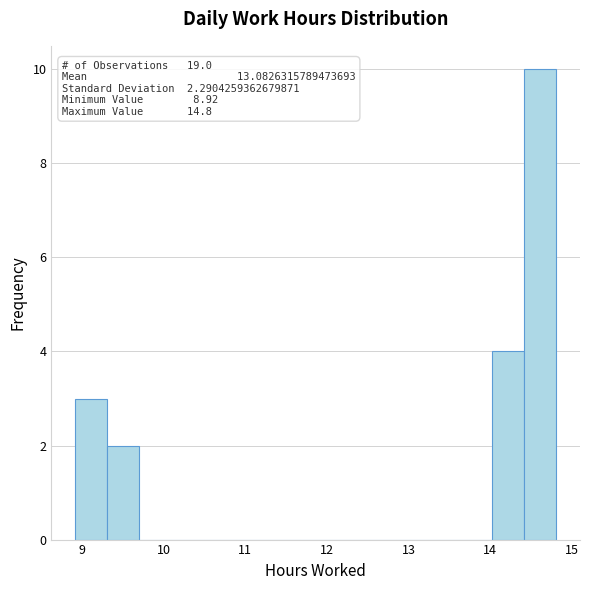

Read against the x-axis, roughly where is the centre of the tallest bar?

14.6